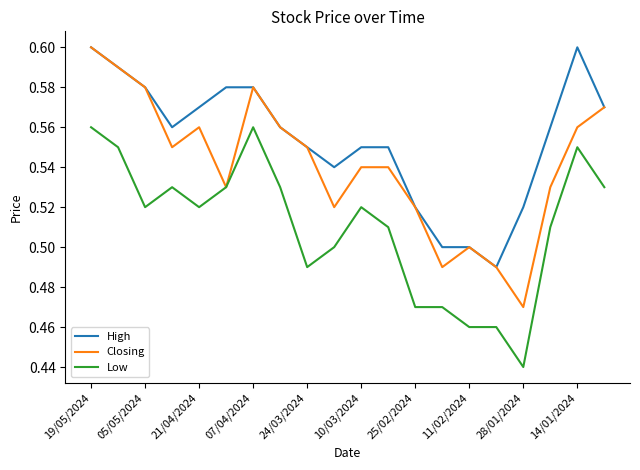

What is the sum of all Closing values?

10.8